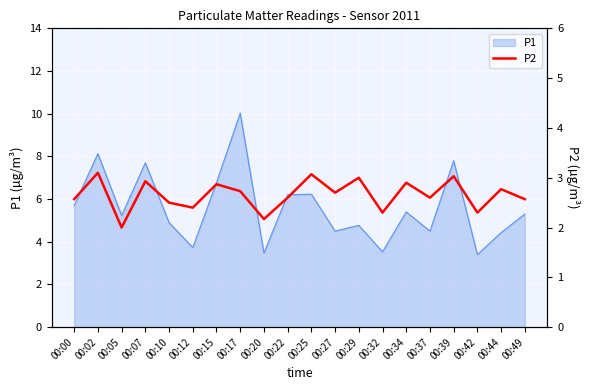

True or false: P1 has a value of 4.6 at 00:15.

False